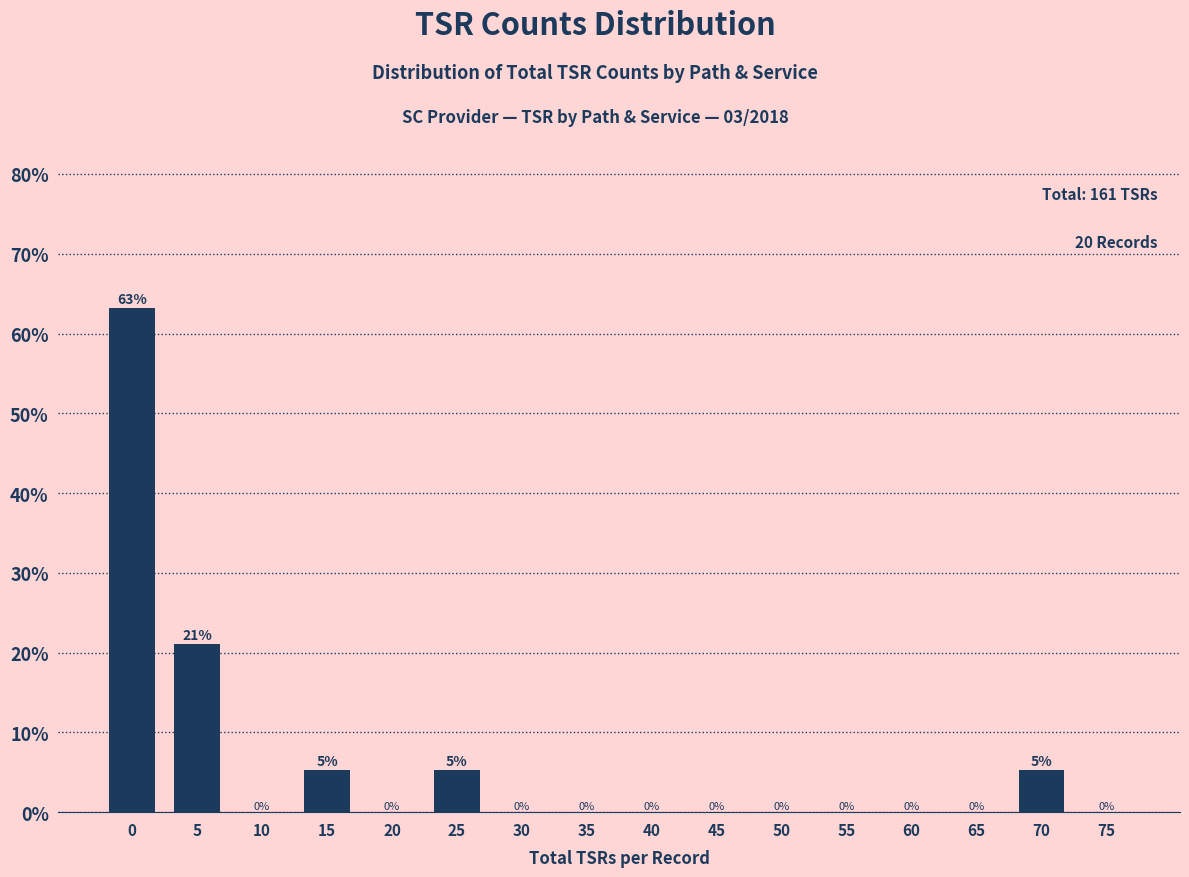

At which label is the value closest to 31?

5